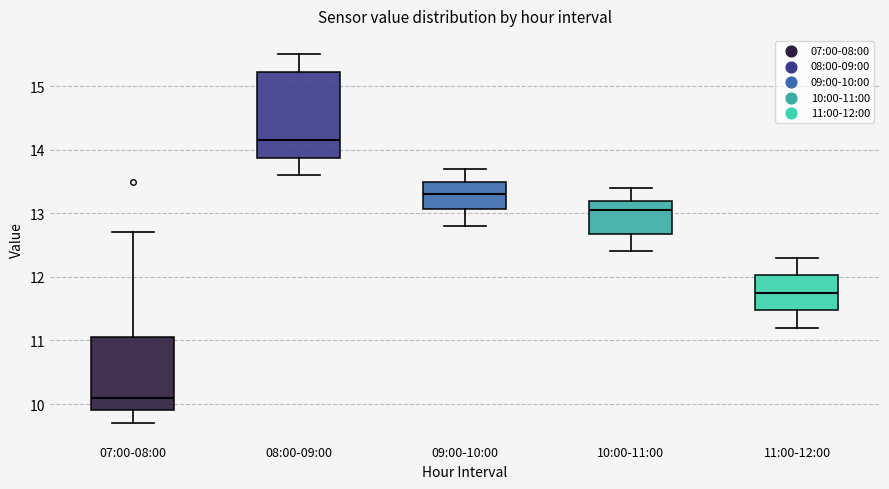

Reading left to right, transcribe this box plot: for each box, give where its median line is, the range the box spans, and where its two whiskers end, as read against the y-axis. The values are not printed on the chart, so give them approximately, as read against the axis.

07:00-08:00: median 10.1, box 9.9 to 11.1, whiskers 9.7 to 12.7
08:00-09:00: median 14.2, box 13.9 to 15.2, whiskers 13.6 to 15.5
09:00-10:00: median 13.3, box 13.1 to 13.5, whiskers 12.8 to 13.7
10:00-11:00: median 13.1, box 12.7 to 13.2, whiskers 12.4 to 13.4
11:00-12:00: median 11.8, box 11.5 to 12.0, whiskers 11.2 to 12.3